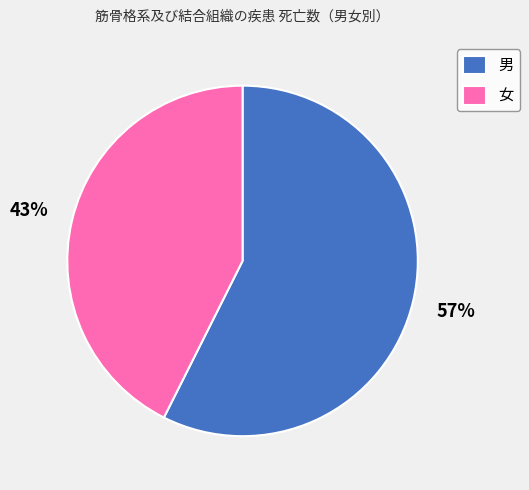

To the nearest percent, what percentage of the pie is 女?

43%